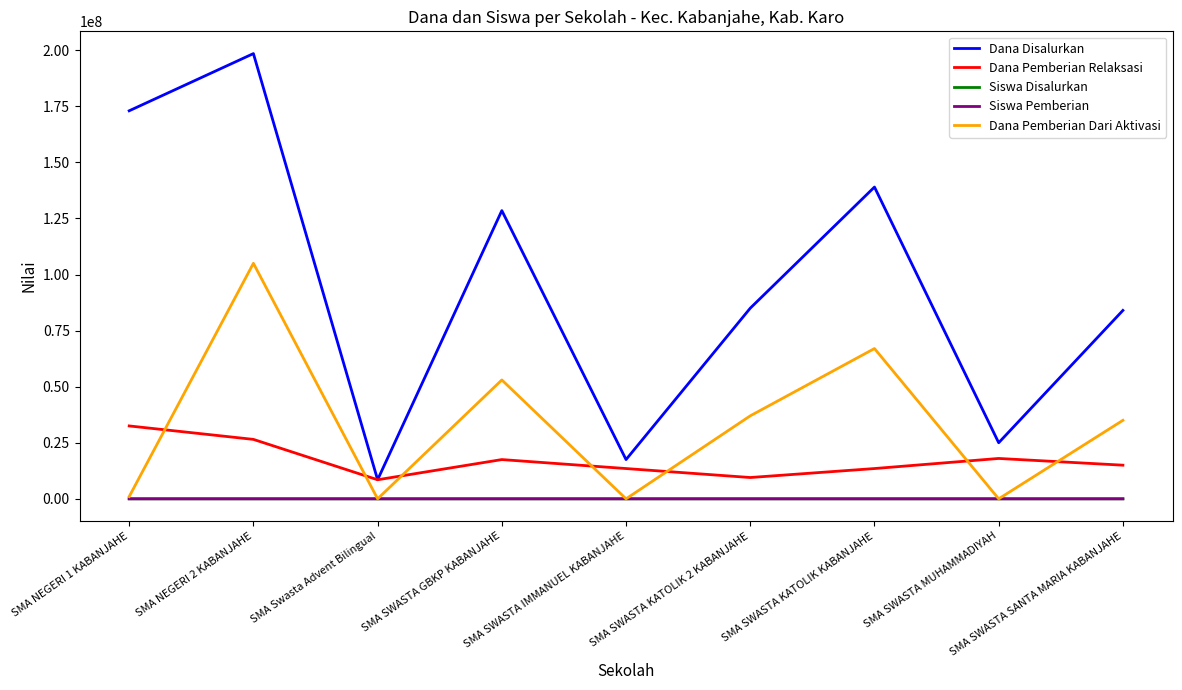

True or false: Dana Disalurkan has a value of 25000000 at SMA SWASTA MUHAMMADIYAH.

True